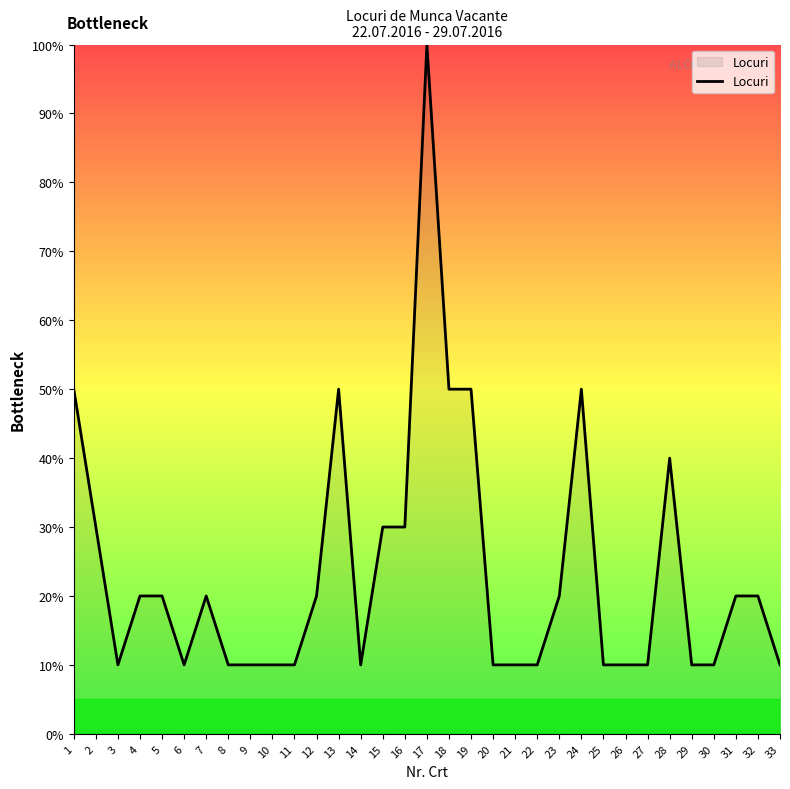

Is it true that the value at 10 is 3?

False